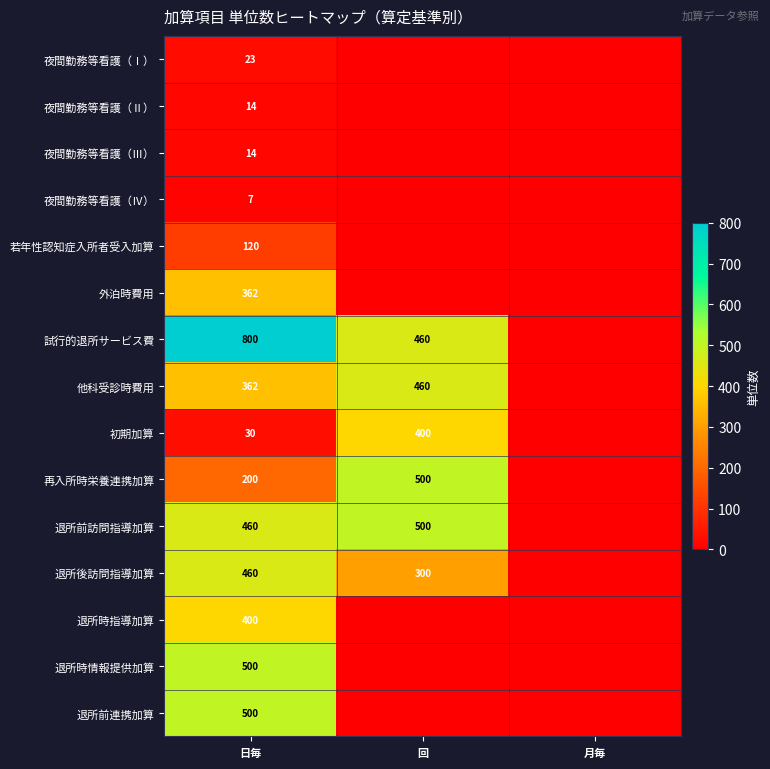

How many series are shown in this chart?

15